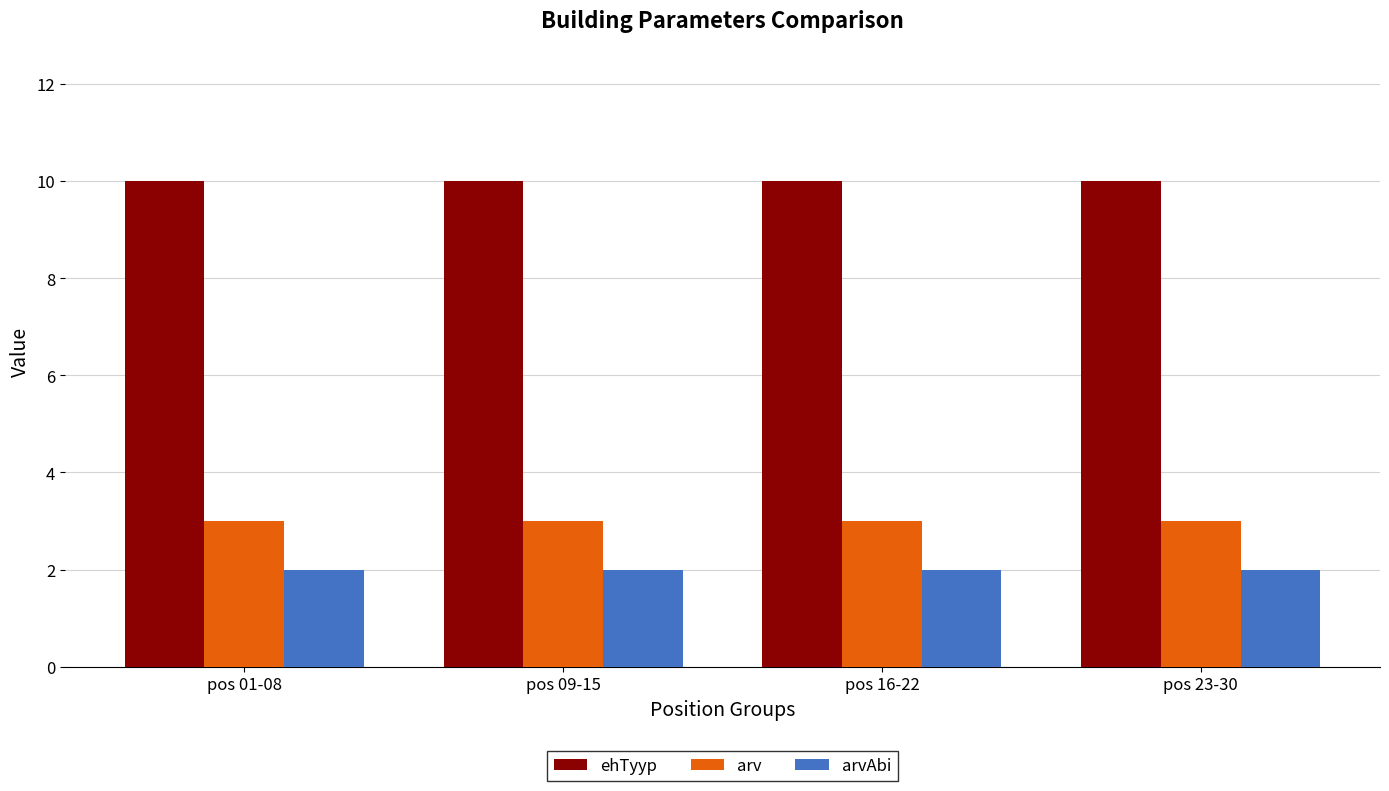

Which series has the largest total across all categories?

ehTyyp